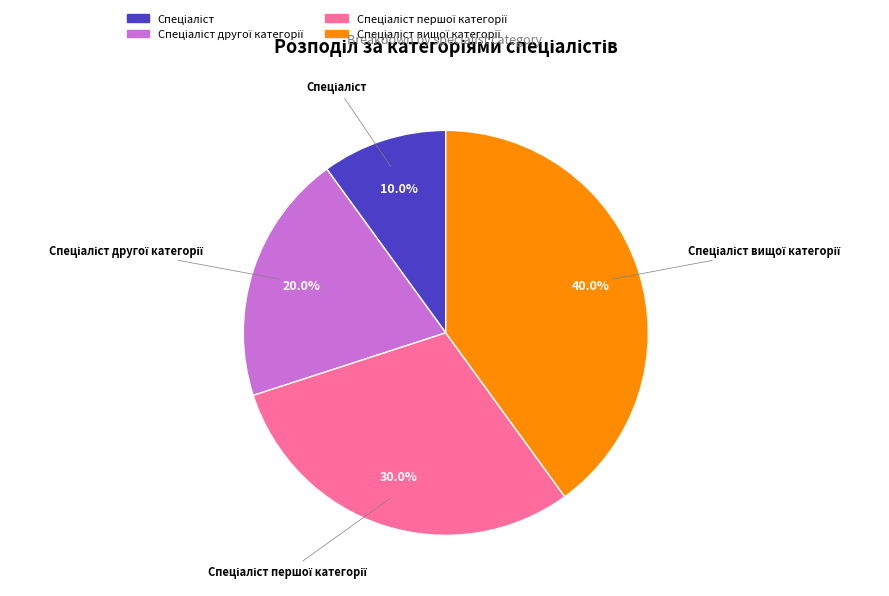

To the nearest percent, what is the average slice percentage?

25%